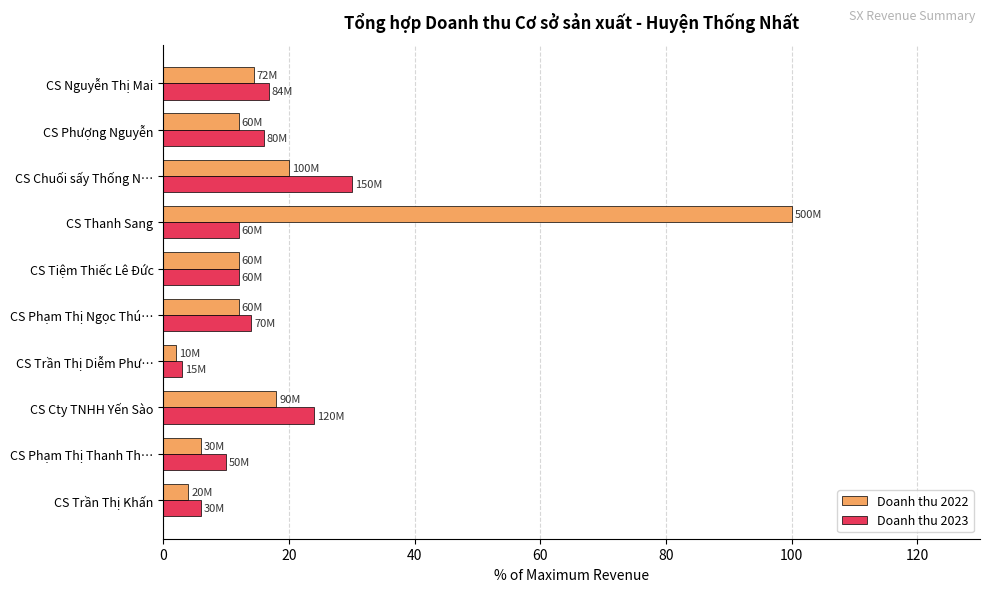

What is the sum of all Doanh thu 2023 values?

143.8